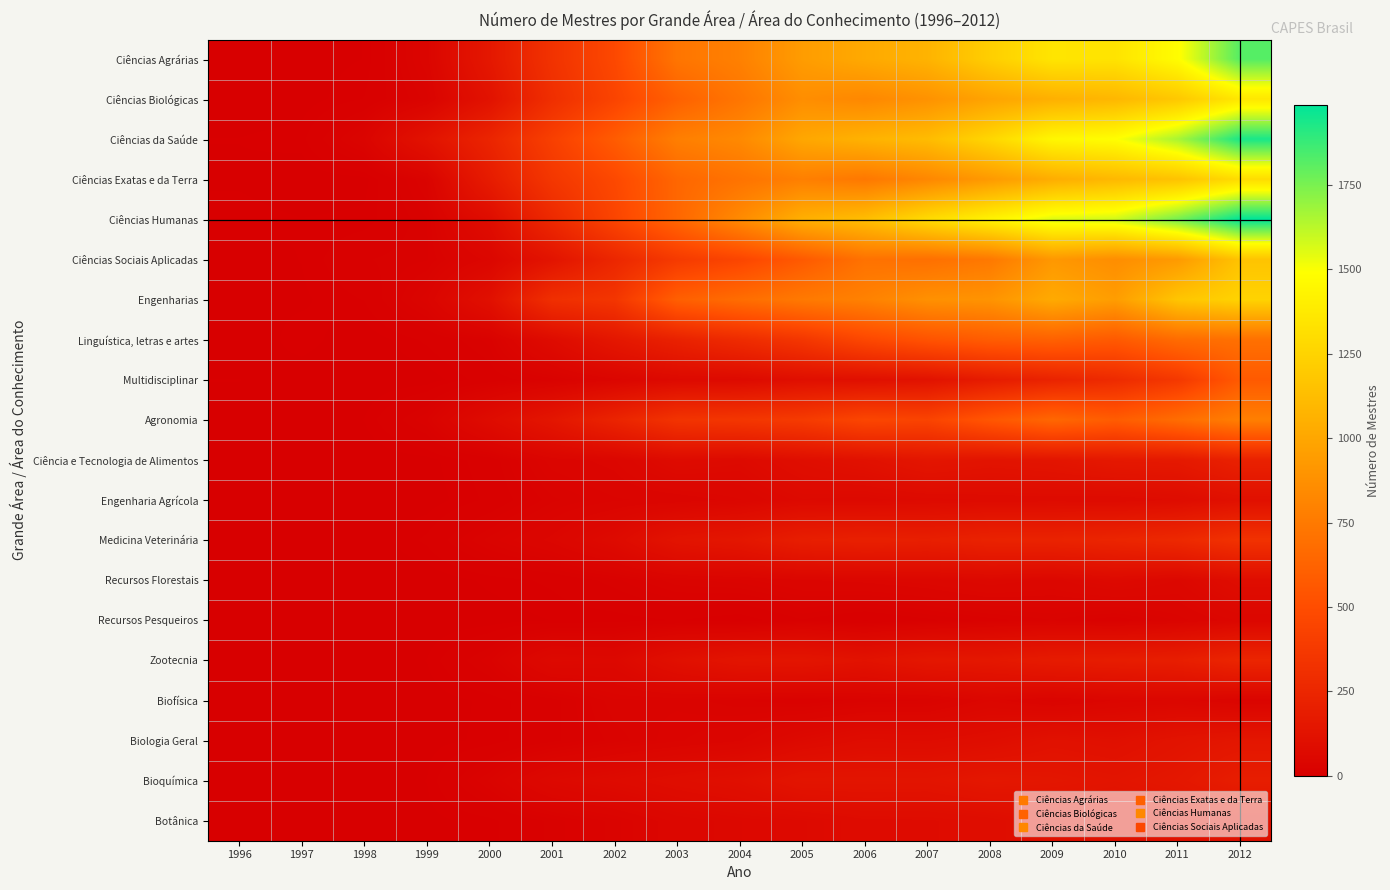

What is the difference between the highest and lowest values at 1996?

6